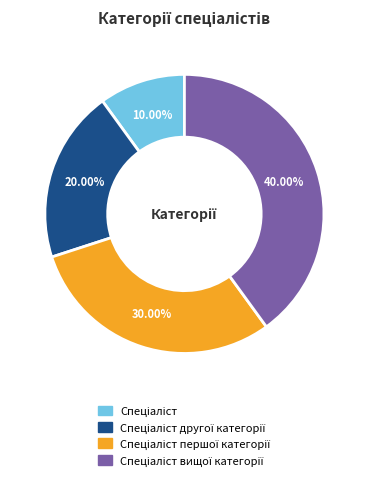

Does any single category account for the majority?

No